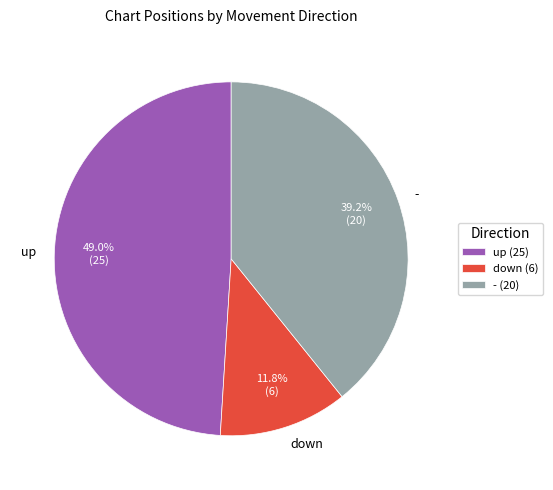

Combined, what portion of the pie is down and up?

60.8%